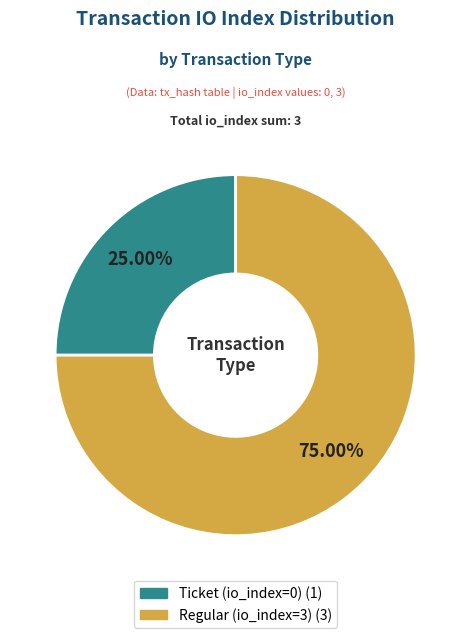

Which slice is the largest?

Regular (io_index=3)